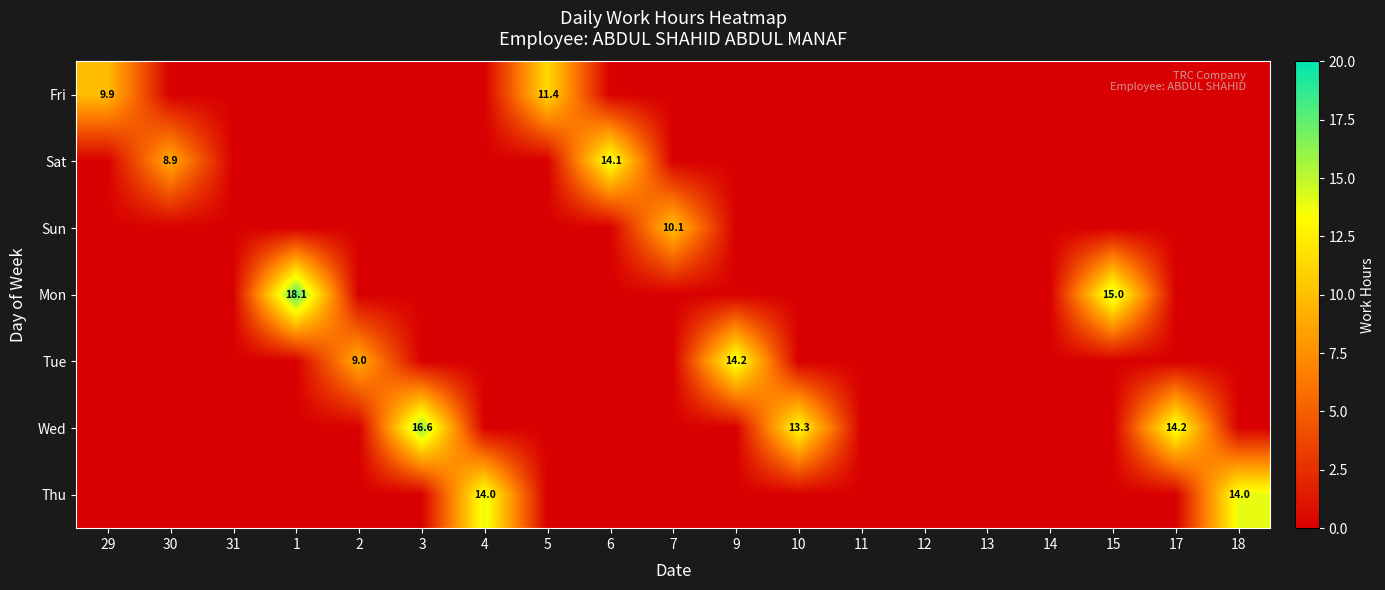

Is it true that Fri equals 11.4 at 5?

True